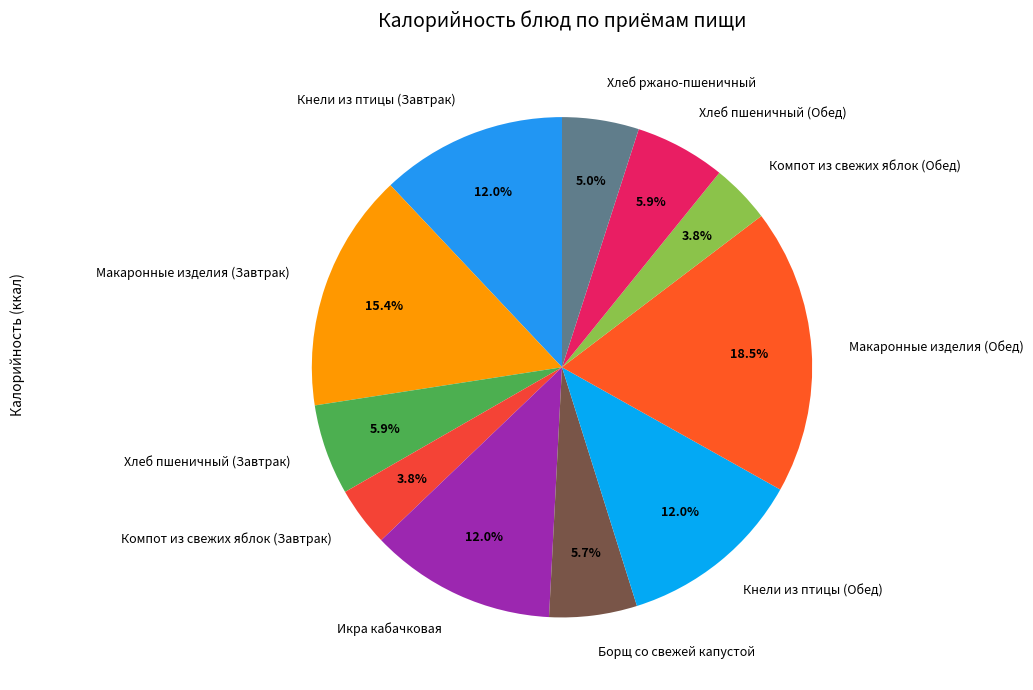

True or false: Кнели из птицы (Завтрак) accounts for 6% of the total.

False